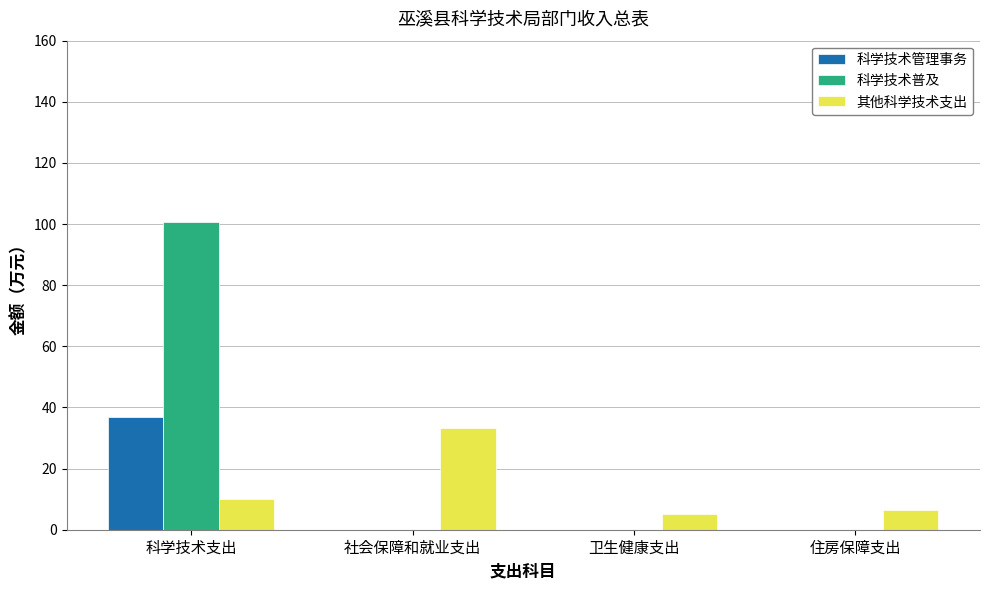

True or false: 科学技术普及 has a value of 0.0 at 社会保障和就业支出.

True